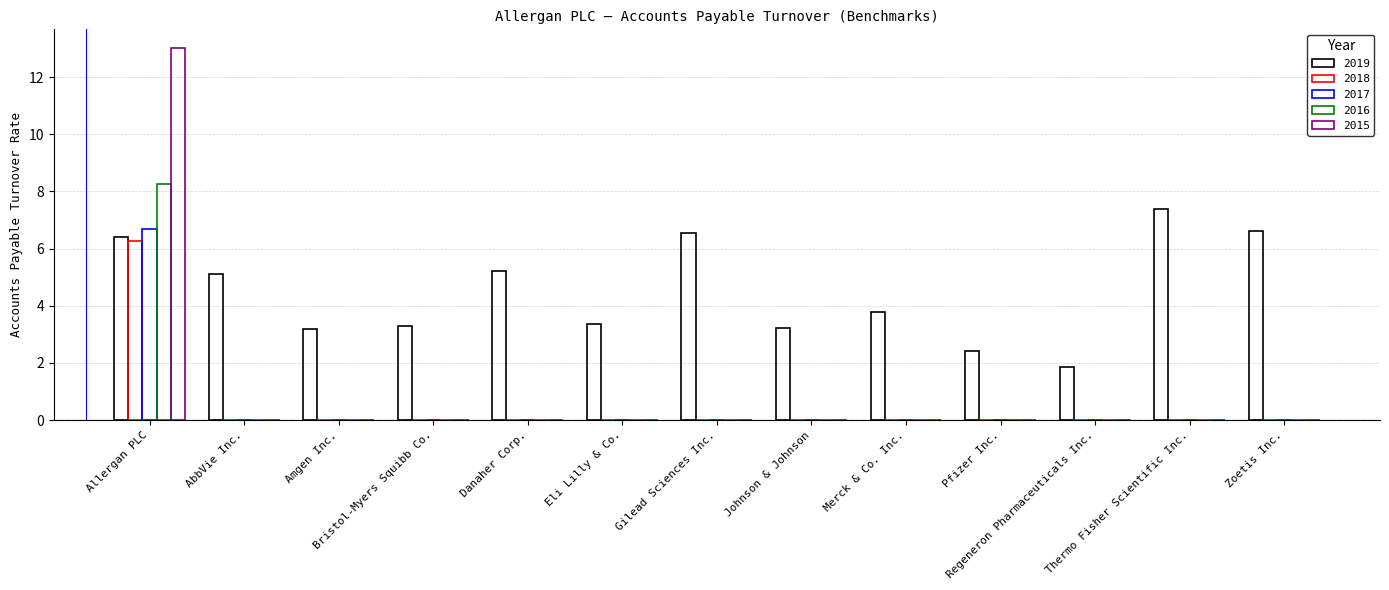

What is the label of the 6th bar from the left?

Eli Lilly & Co.